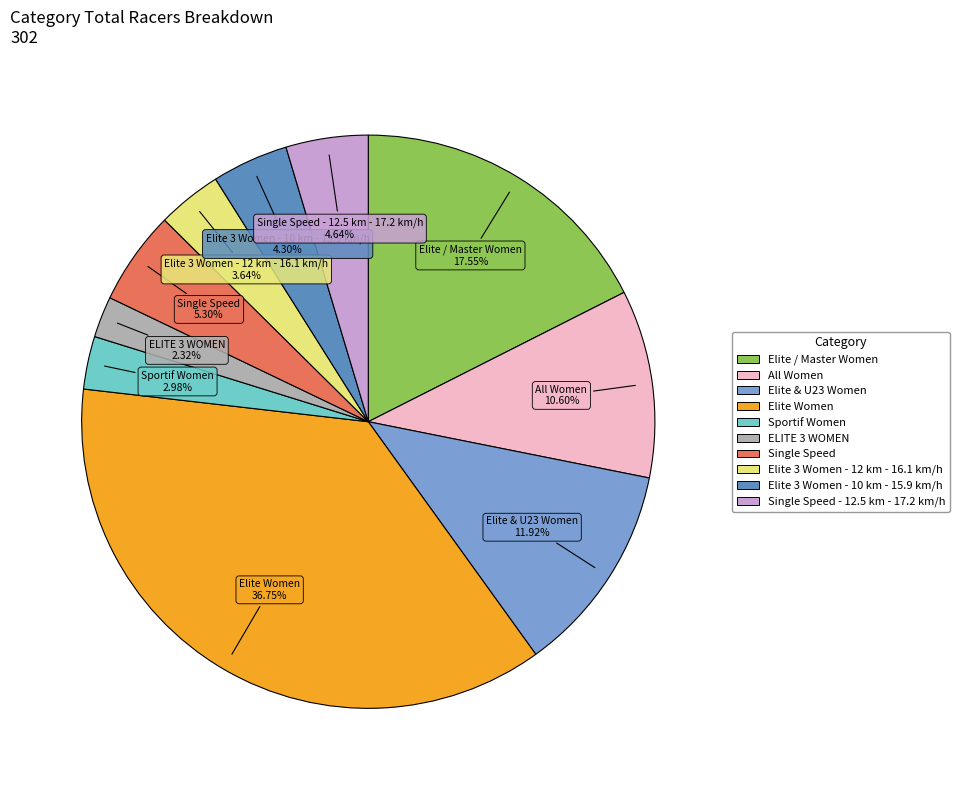

Does any single category account for the majority?

No